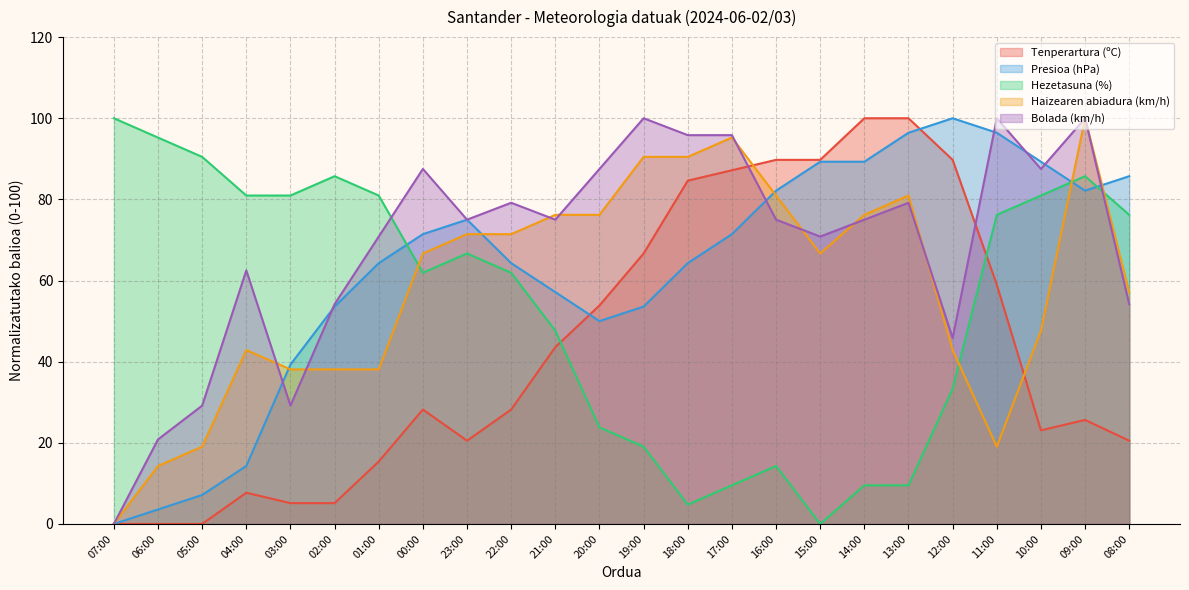

What is the sum of the Bolada (km/h) values at 23:00 and 21:00?

150.0